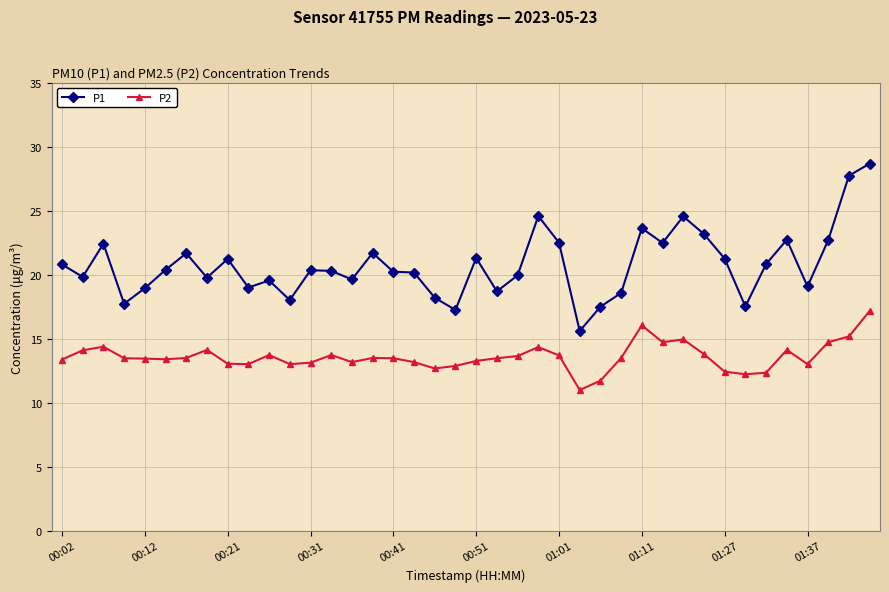

List the series in order of their overall mean, highest first.

P1, P2